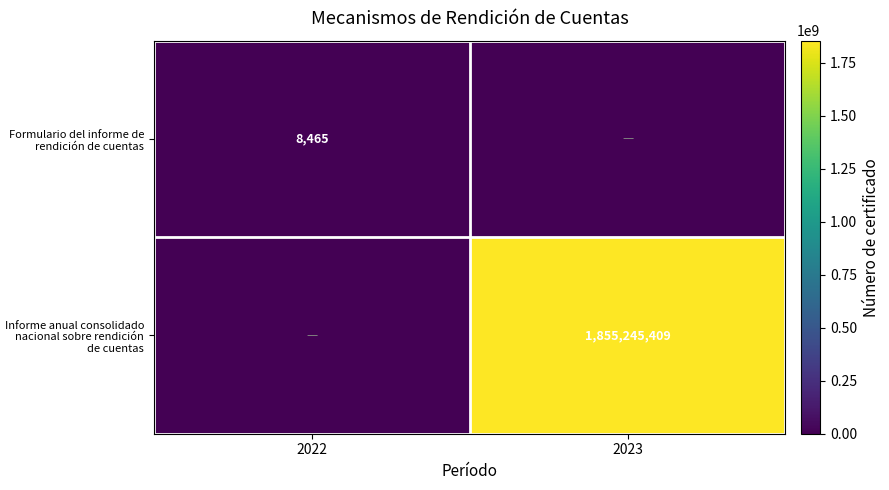

At how many categories does at least one series exceed 1659018700?

1